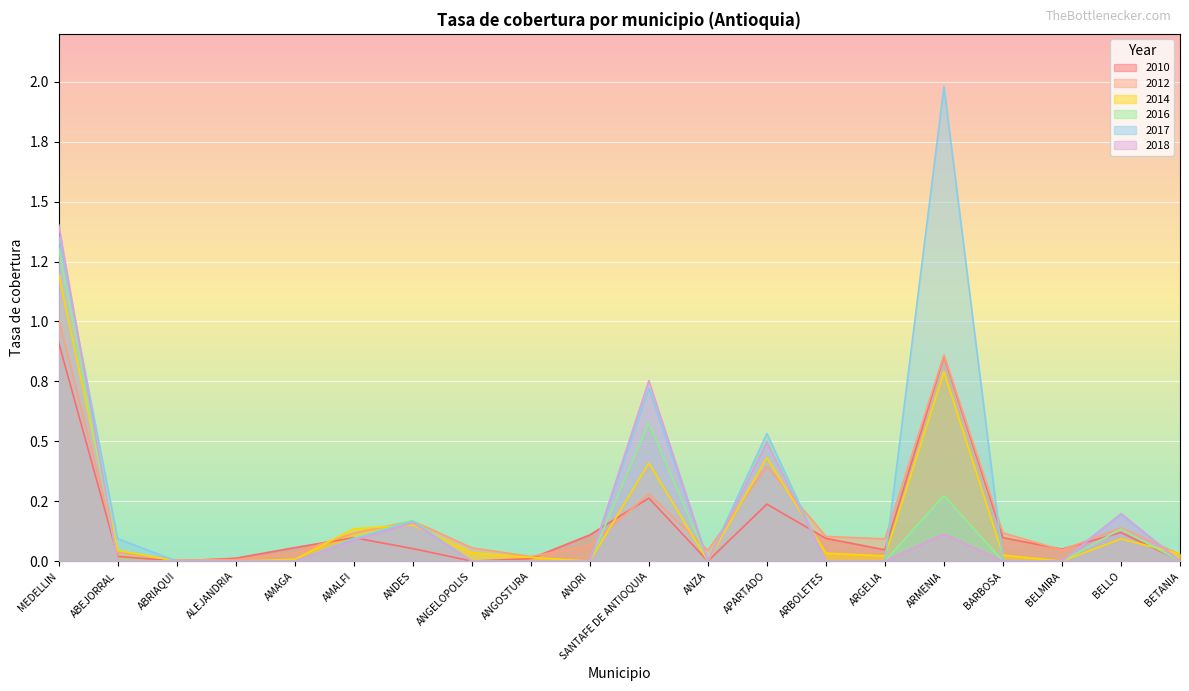

Which category has the lowest value across all series?

ABRIAQUI